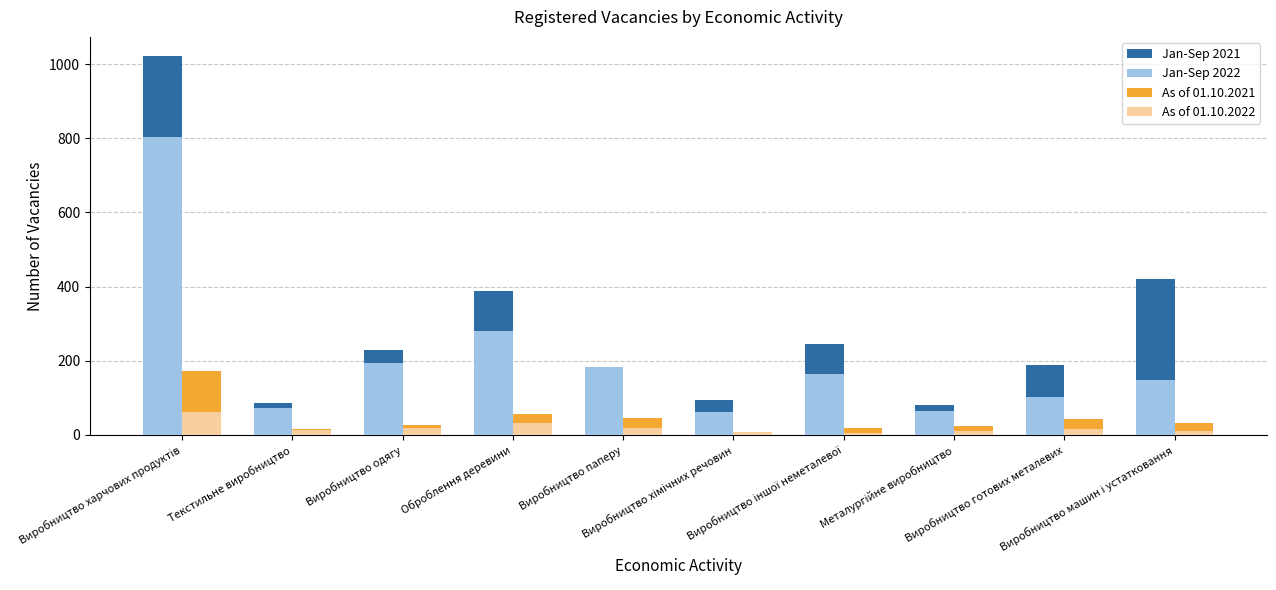

What is the value of the As of 01.10.2022 bar at the 3rd from the left?

18